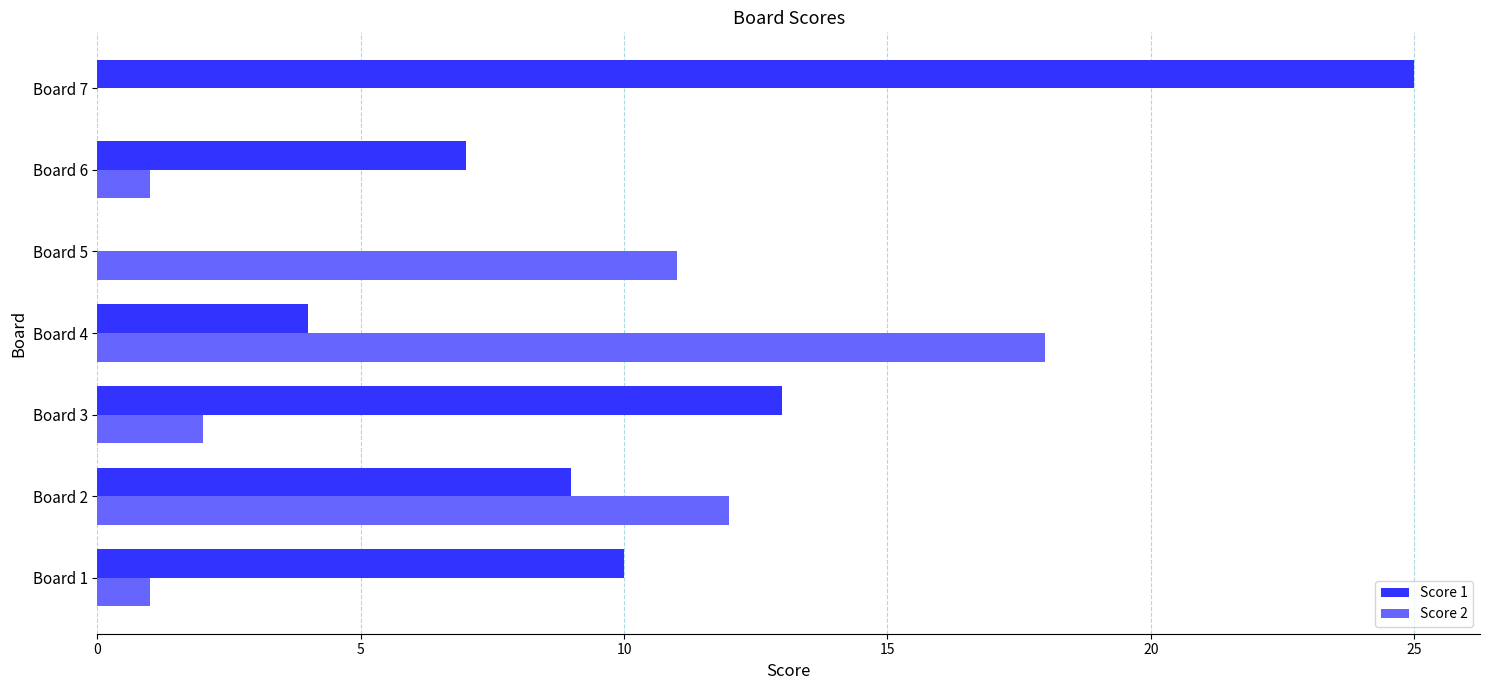

At which category does the chart reach its peak across all series?

Board 7